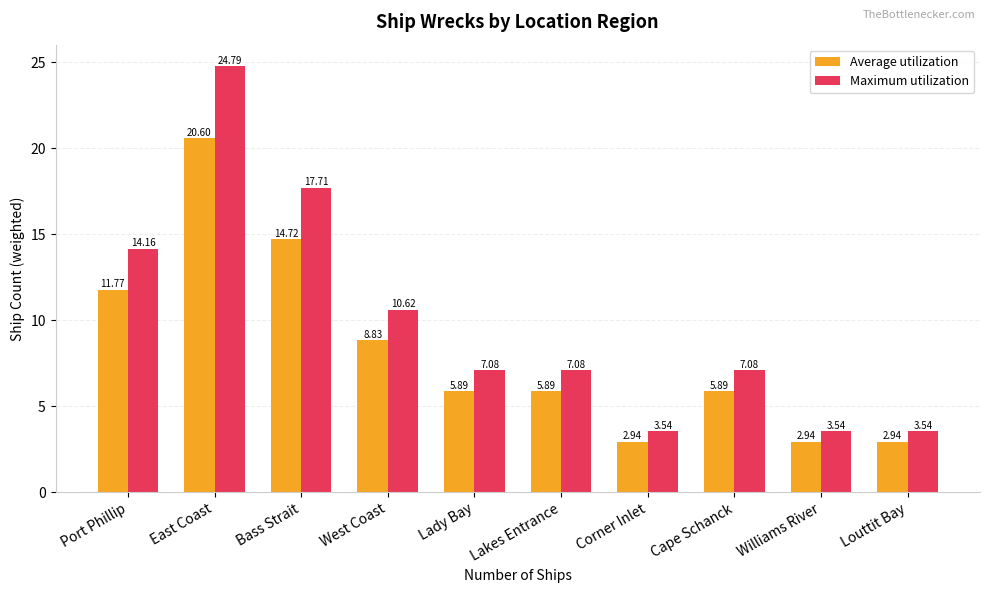

Where does the Average utilization series first go above 5?

Port Phillip